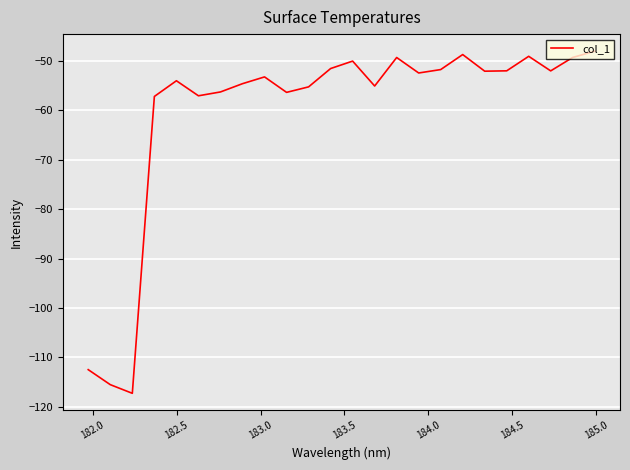

What is the minimum value shown in the chart?

-117.3